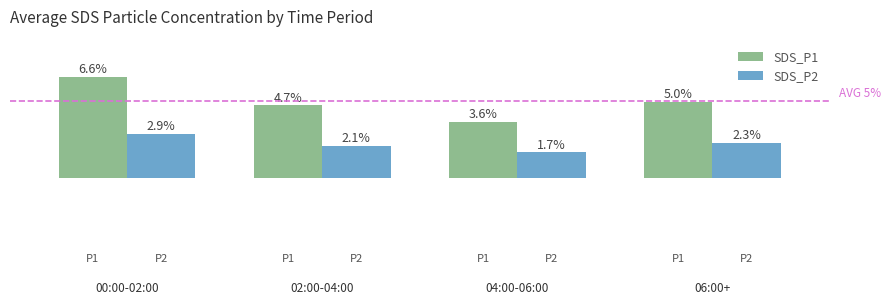

Which series has the largest range (max minus min)?

SDS_P1